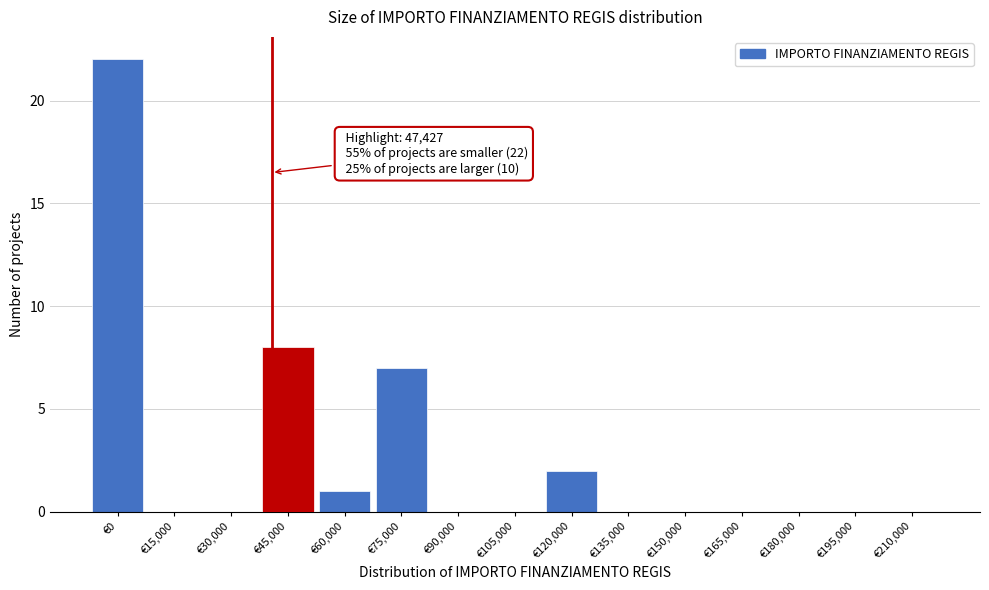

Reading right to left, extract all data points from this chart.

€210,000=0	€195,000=0	€180,000=0	€165,000=0	€150,000=0	€135,000=0	€120,000=2	€105,000=0	€90,000=0	€75,000=7	€60,000=1	€45,000=8	€30,000=0	€15,000=0	€0=22